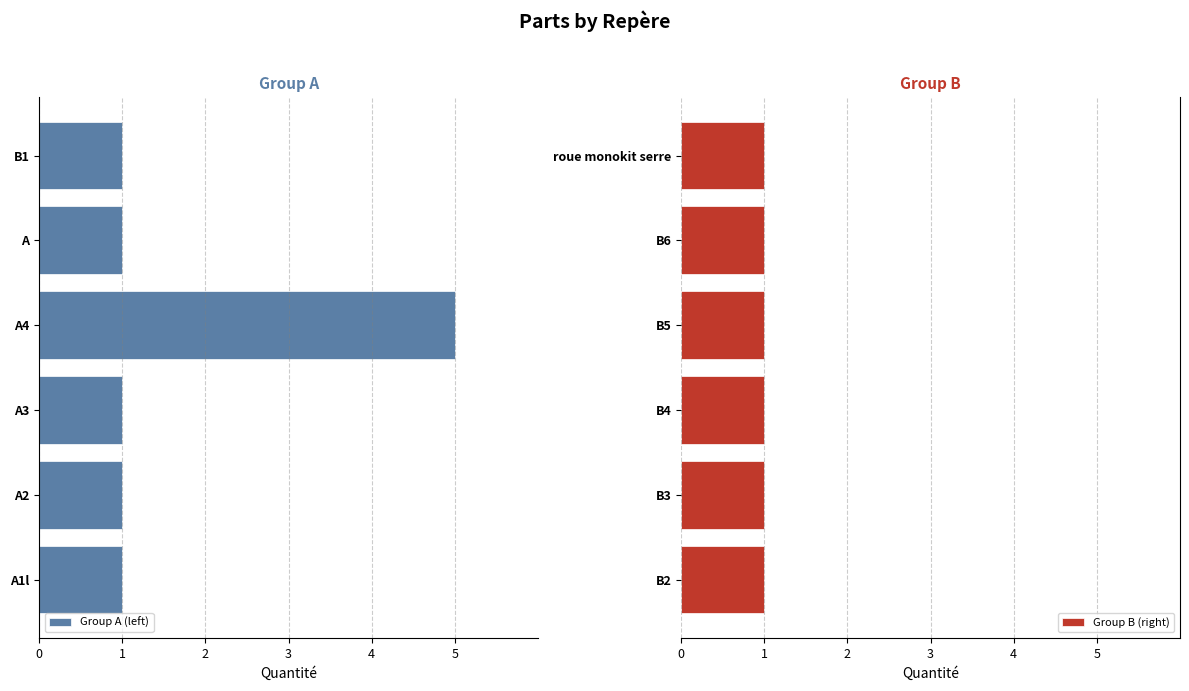

Which series has the largest total across all categories?

Group B (right)